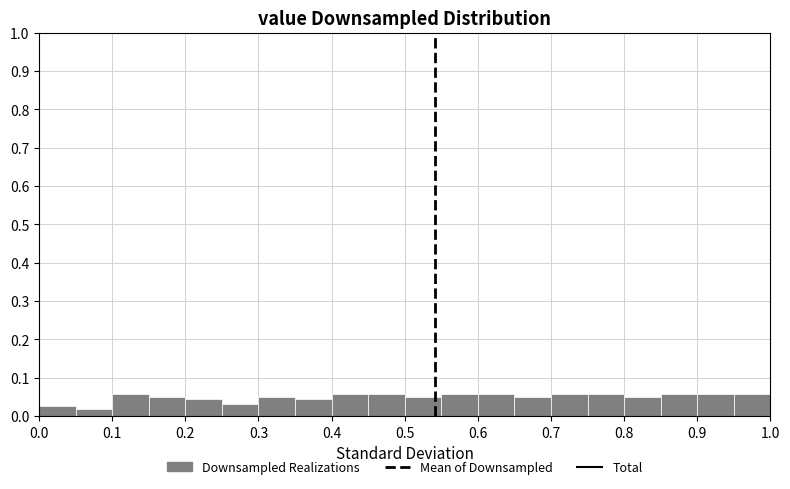

What is the height of the bar covering 0.65 to 0.70 on the x-axis? The values are not printed on the chart, so give them approximately, as read against the axis.

0.05